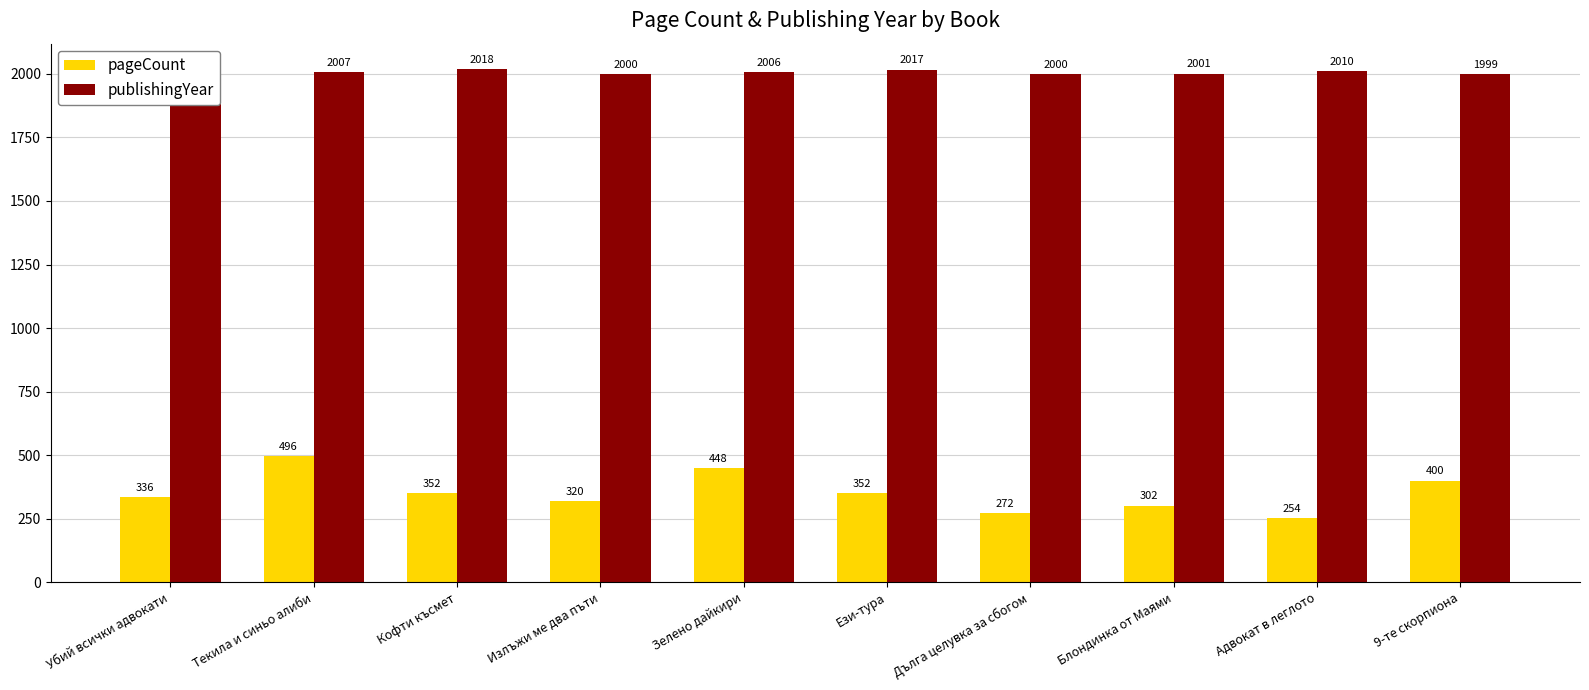

Reading left to right, transcribe all the data shown in this chart.

pageCount: 336	496	352	320	448	352	272	302	254	400
publishingYear: 2007	2007	2018	2000	2006	2017	2000	2001	2010	1999